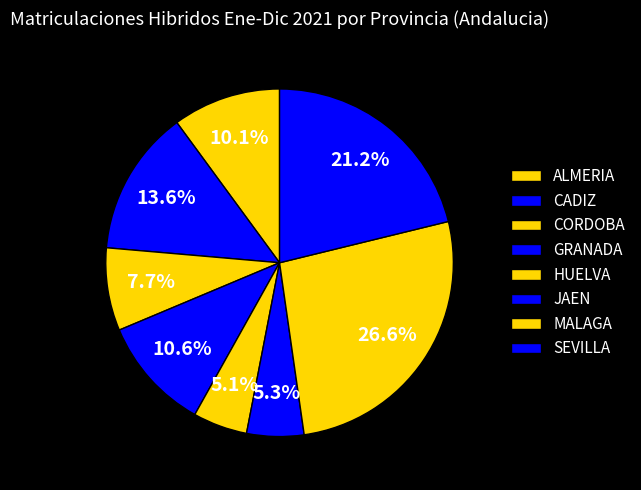

How many slices are in this pie chart?

8